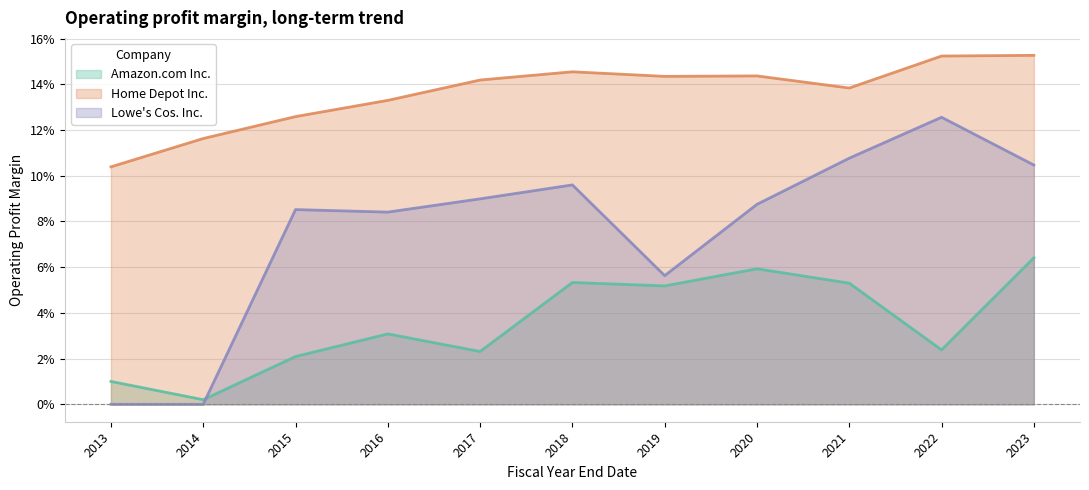

Is it true that Amazon.com Inc. equals 0.1 at 2021?

True